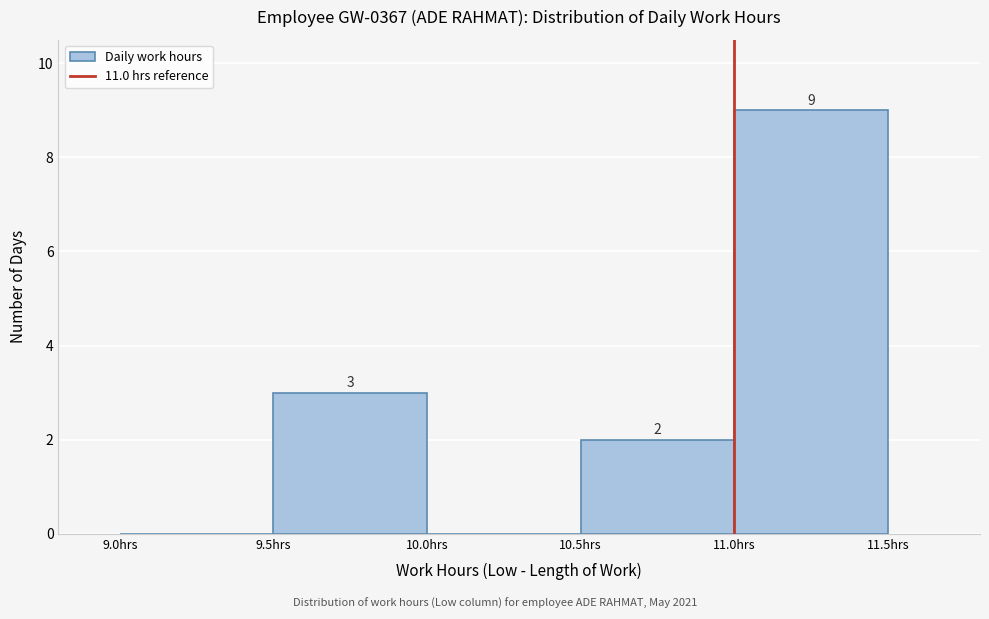

Which range on the x-axis has the tallest bar?

11.0 to 11.5